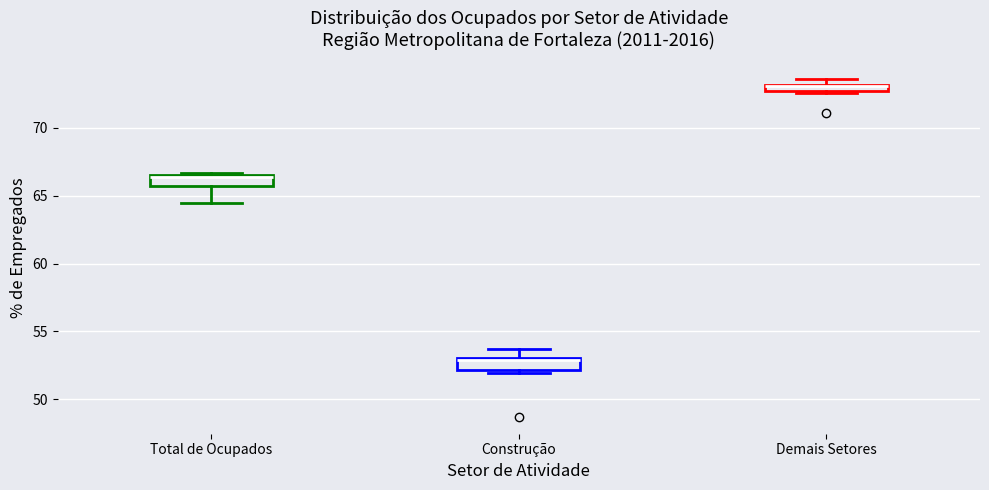

Where does the lower whisker of the box for Total de Ocupados end on the y-axis? The values are not printed on the chart, so give them approximately, as read against the axis.

64.5